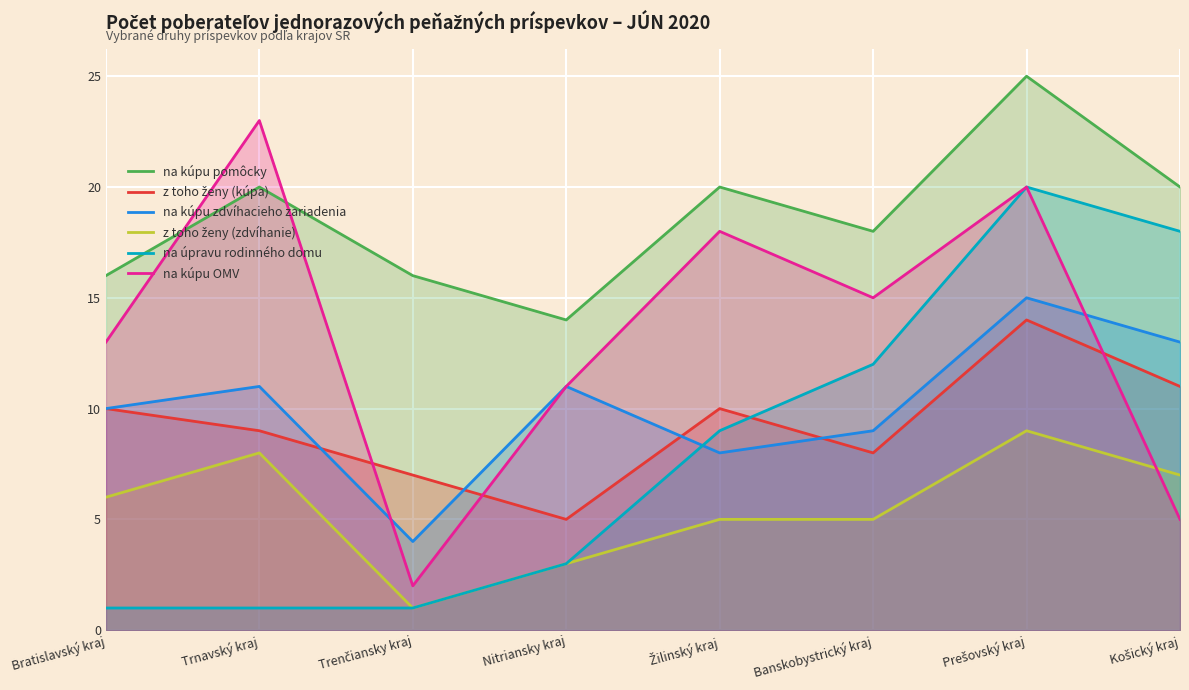

Where is na kúpu pomôcky nearest to the value 19?

Trnavský kraj